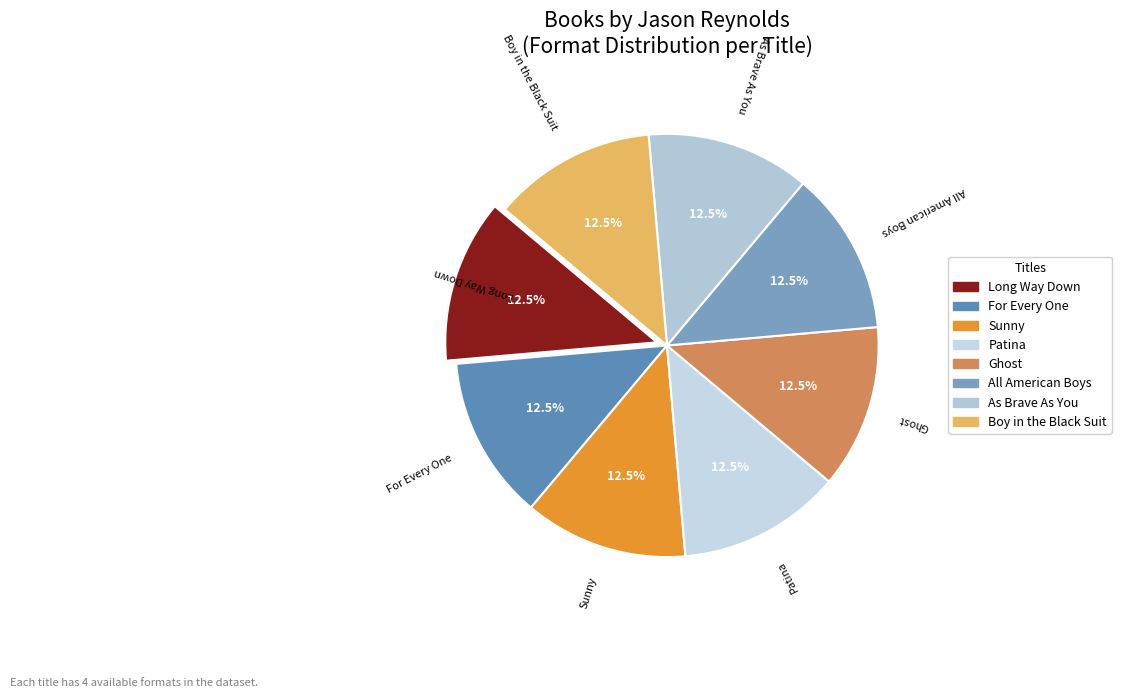

How many slices are in this pie chart?

8